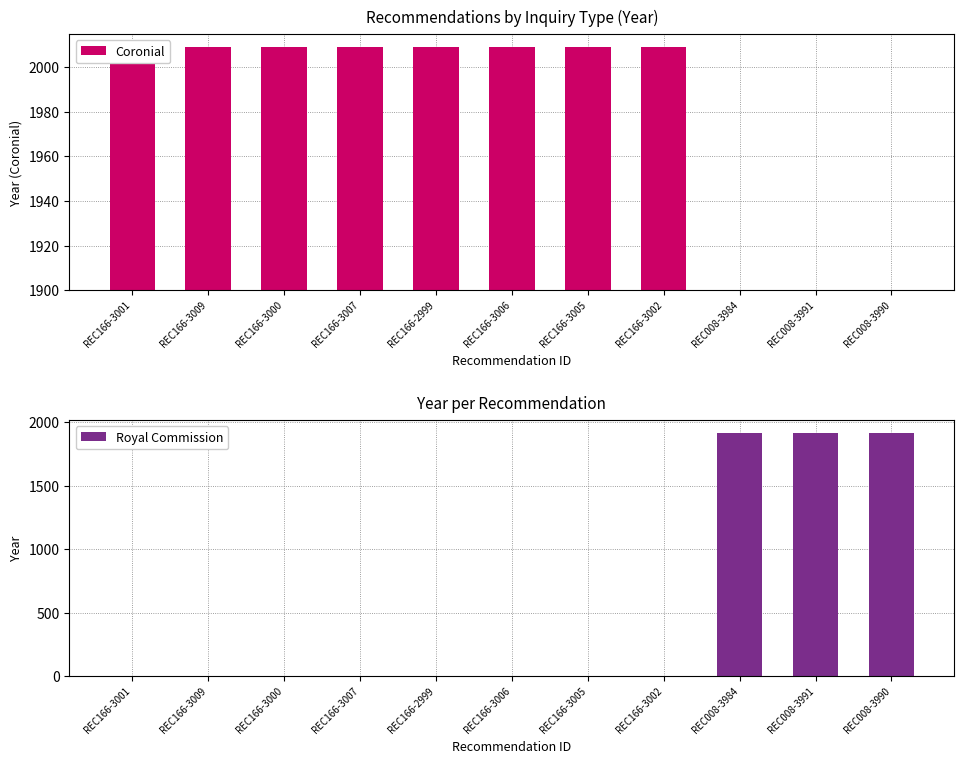

Which category has the highest value across all series?

REC166-3001